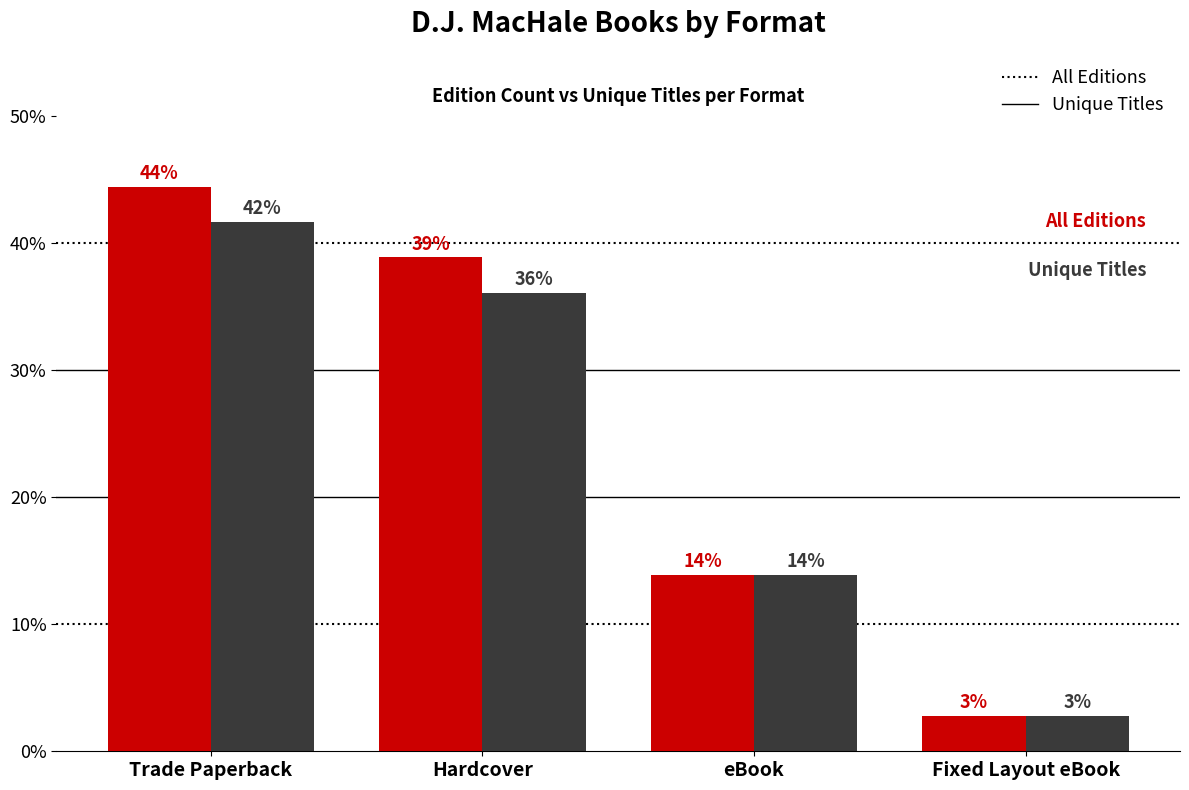

Reading left to right, transcribe all the data shown in this chart.

All Editions: Trade Paperback=44.4	Hardcover=38.9	eBook=13.9	Fixed Layout eBook=2.8
Unique Titles: Trade Paperback=41.7	Hardcover=36.1	eBook=13.9	Fixed Layout eBook=2.8